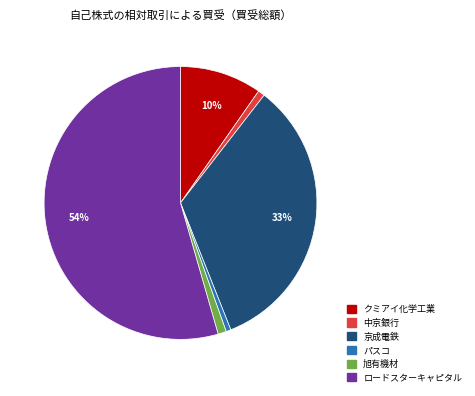

How many slices are in this pie chart?

6